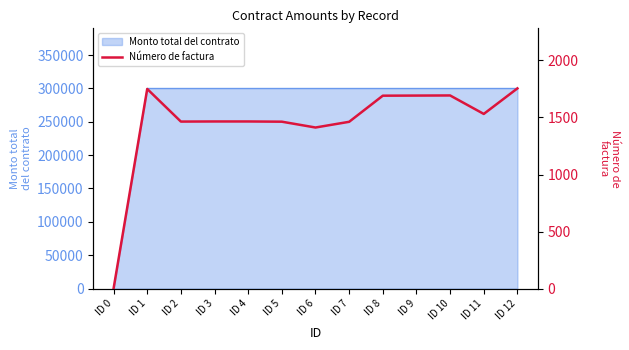

Does the chart have visible grid lines?

No